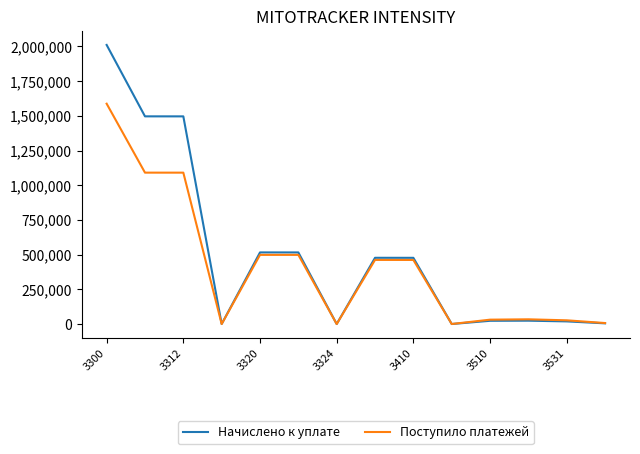

List the series in order of their peak value, highest first.

Начислено к уплате, Поступило платежей